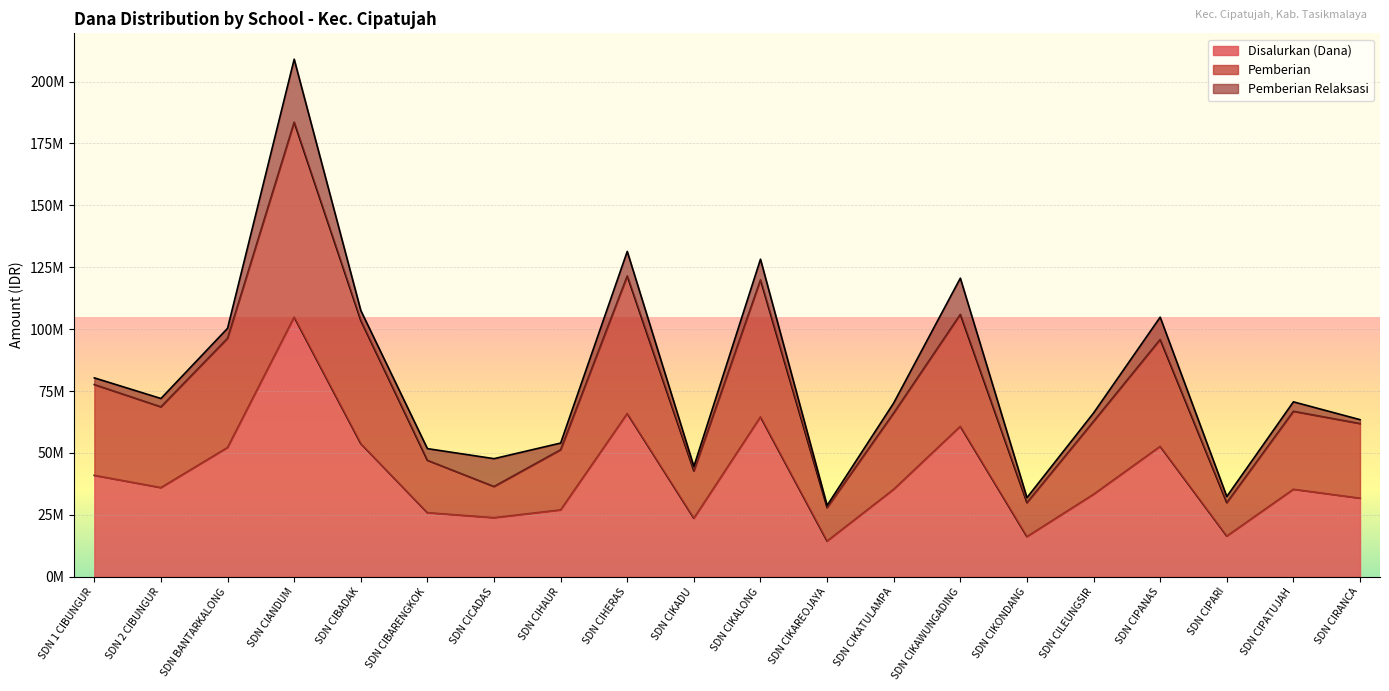

The Pemberian series shows 34610605 at SDN CIKAWUNGADING. True or false?

False